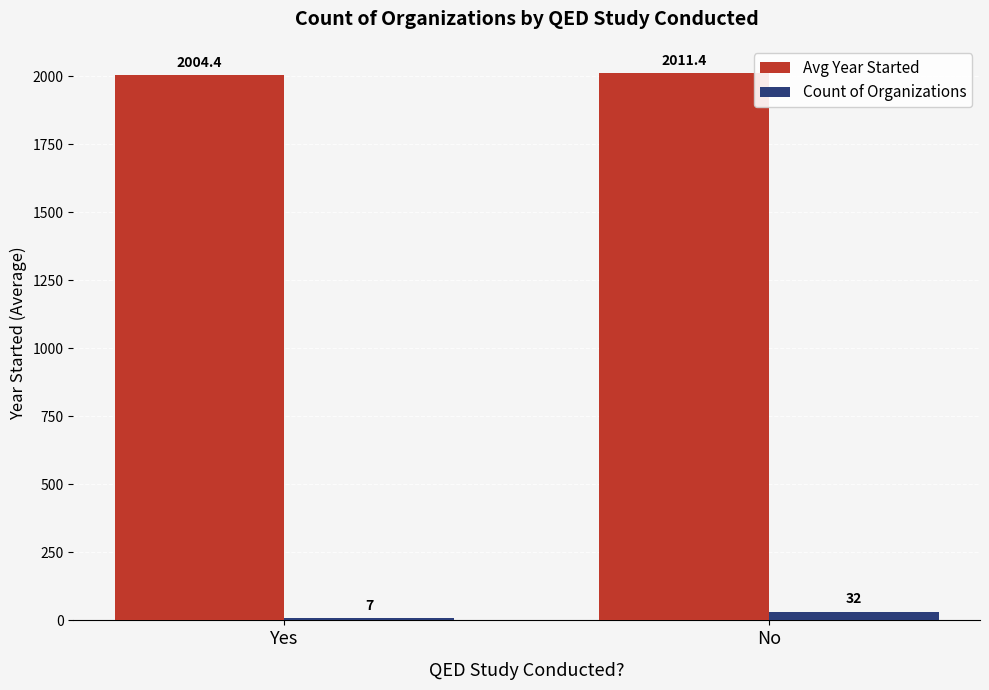

Rank the series by their maximum value, from highest to lowest.

Avg Year Started, Count of Organizations